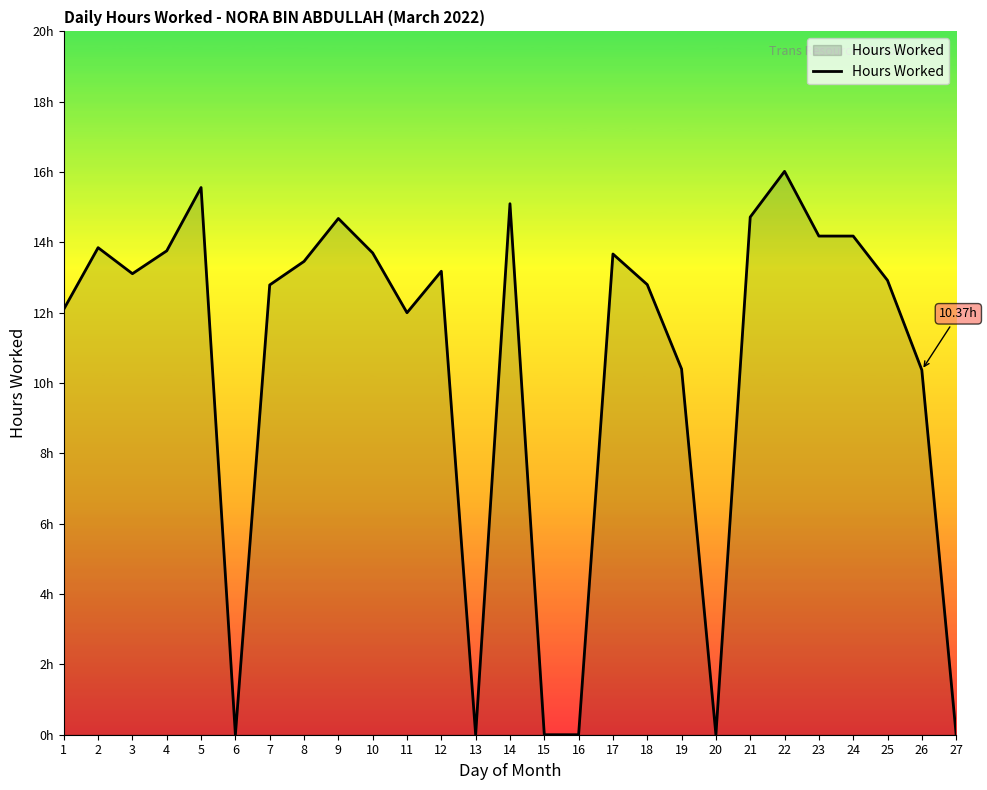

Between 7 and 4, which is larger?

4